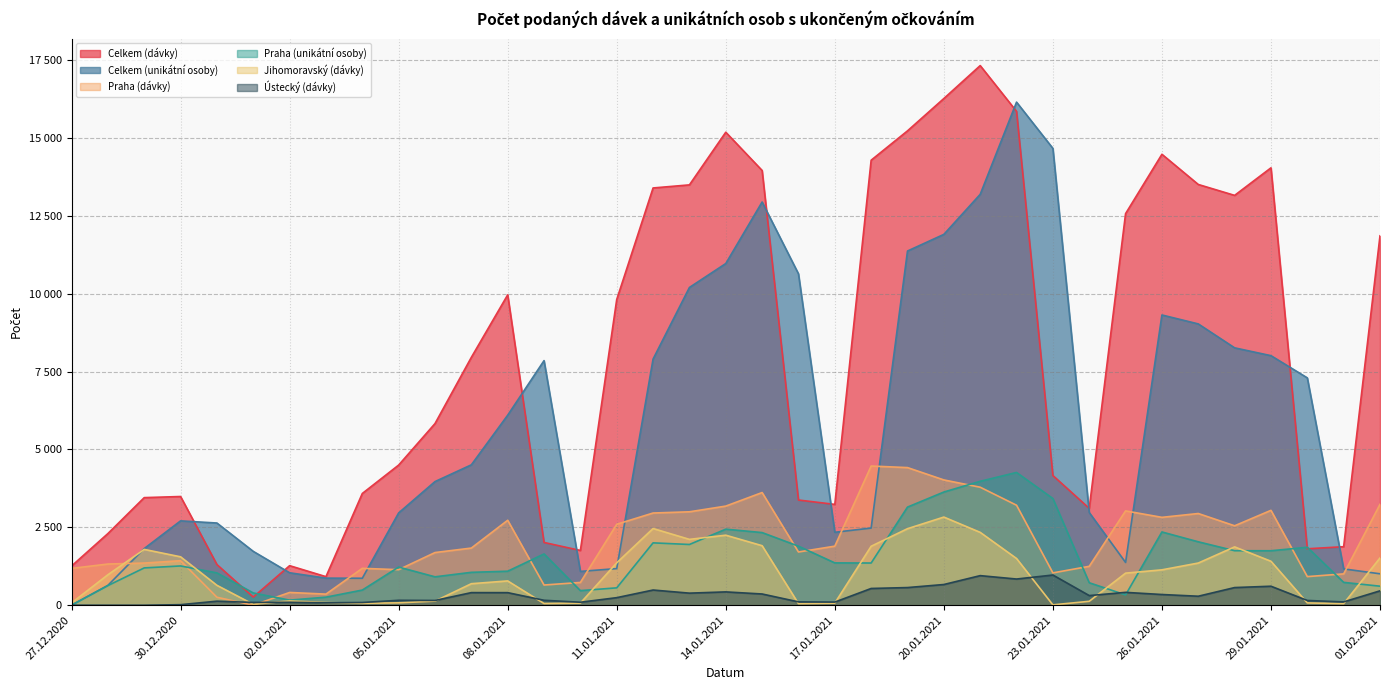

Which category has the highest value in the Jihomoravský (dávky) series?

20.01.2021